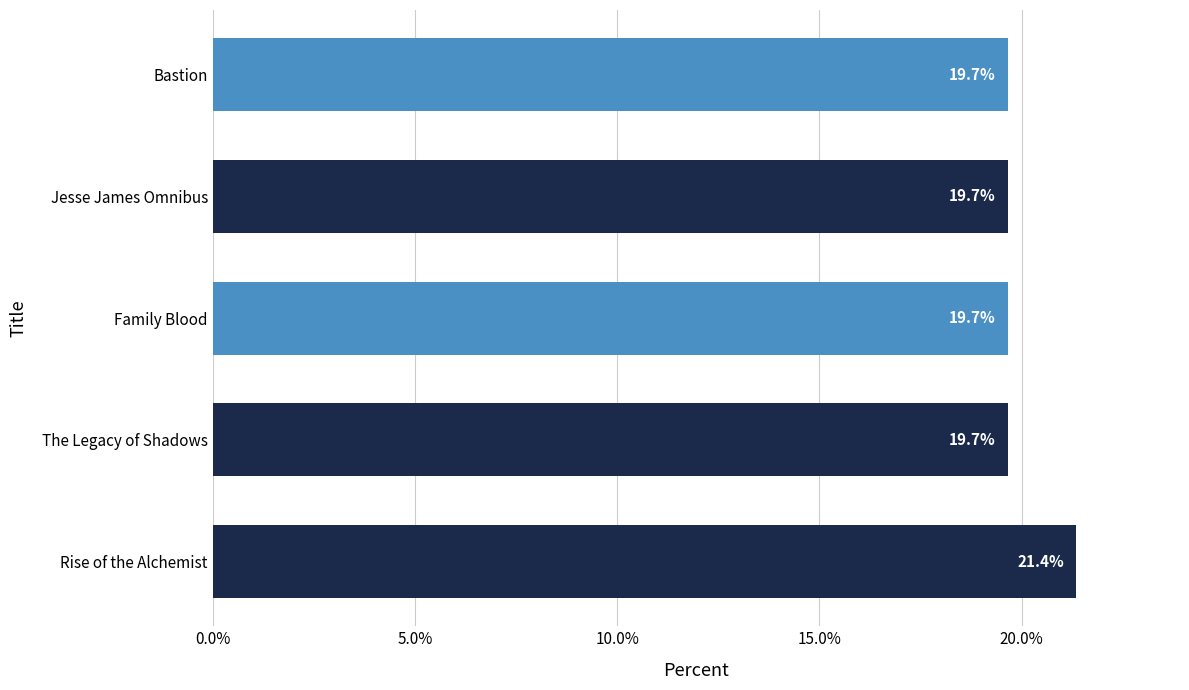

What is the approximate value at The Legacy of Shadows?

19.7